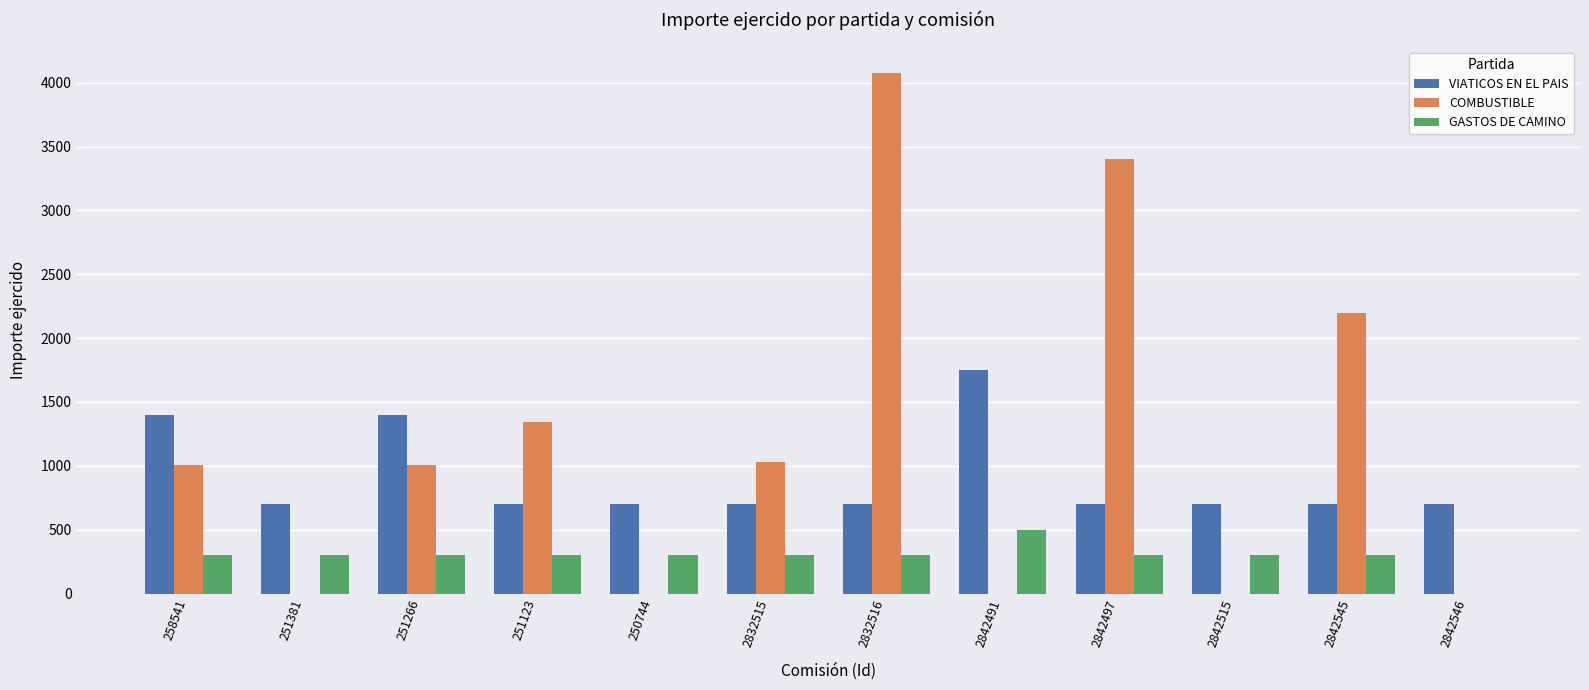

What is the maximum value for VIATICOS EN EL PAIS?

1750.0